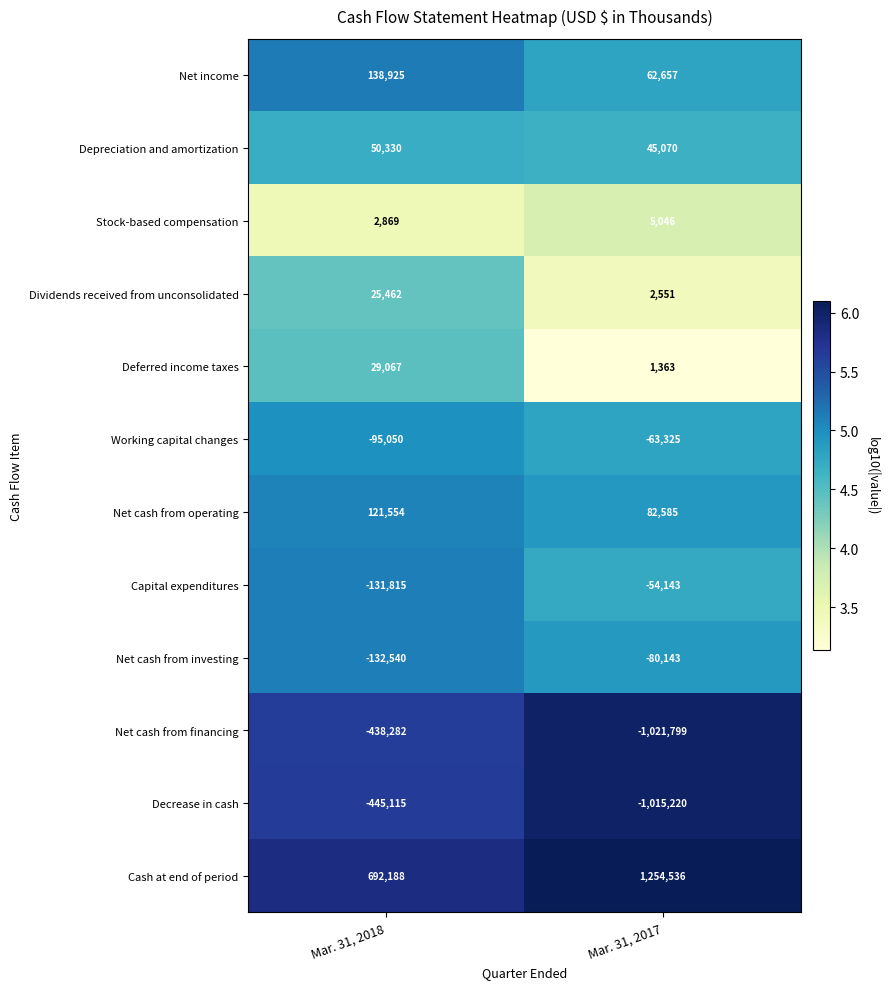

The Net cash from investing series shows -132540 at Mar. 31, 2018. True or false?

True